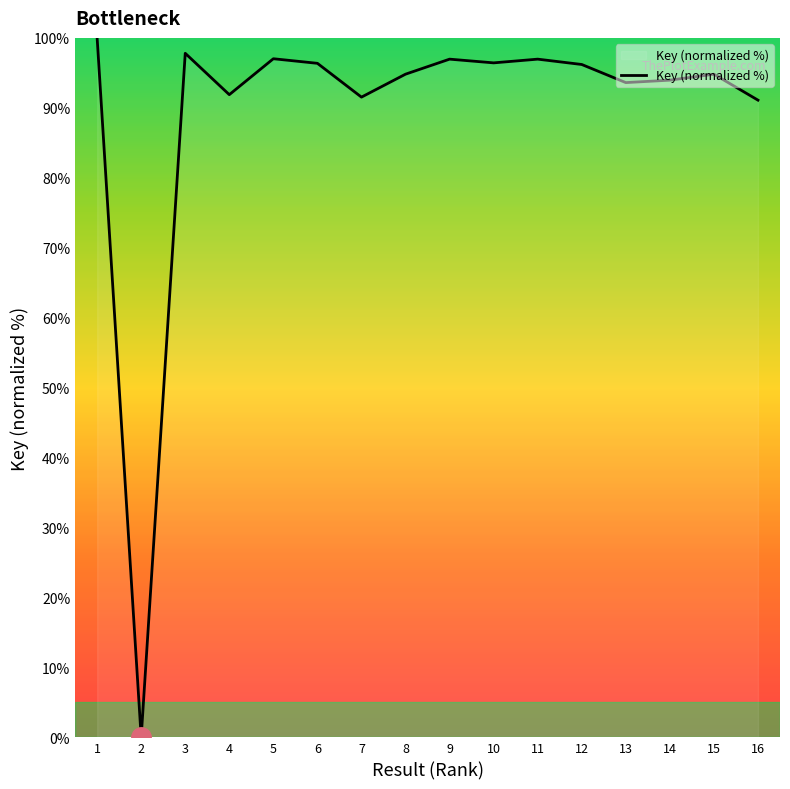

What is the change in value from 6 to 13?

-2.8